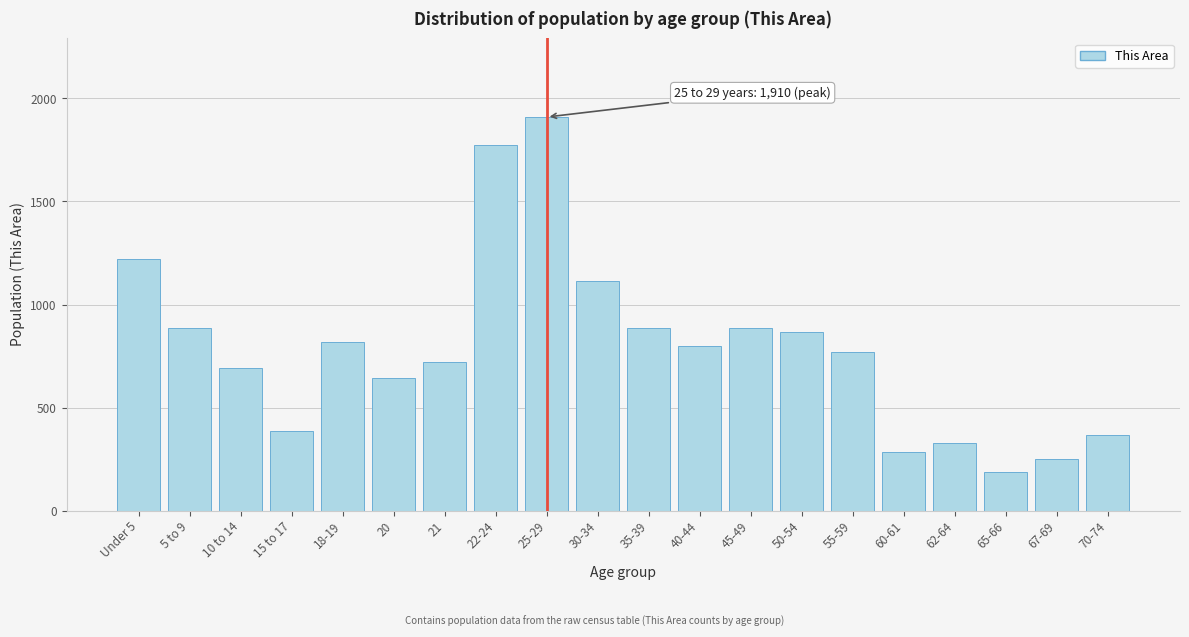

Which has a higher value, 65-66 or 22-24?

22-24